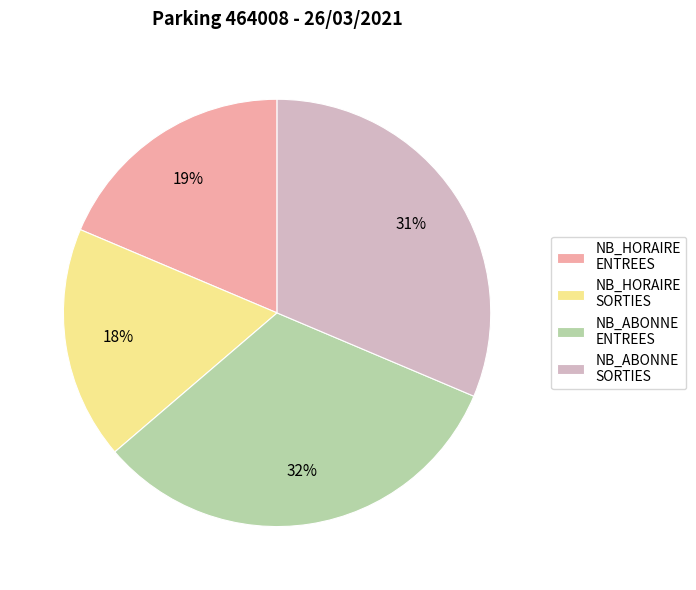

To the nearest percent, what percentage of the pie is NB_ABONNE ENTREES?

32%